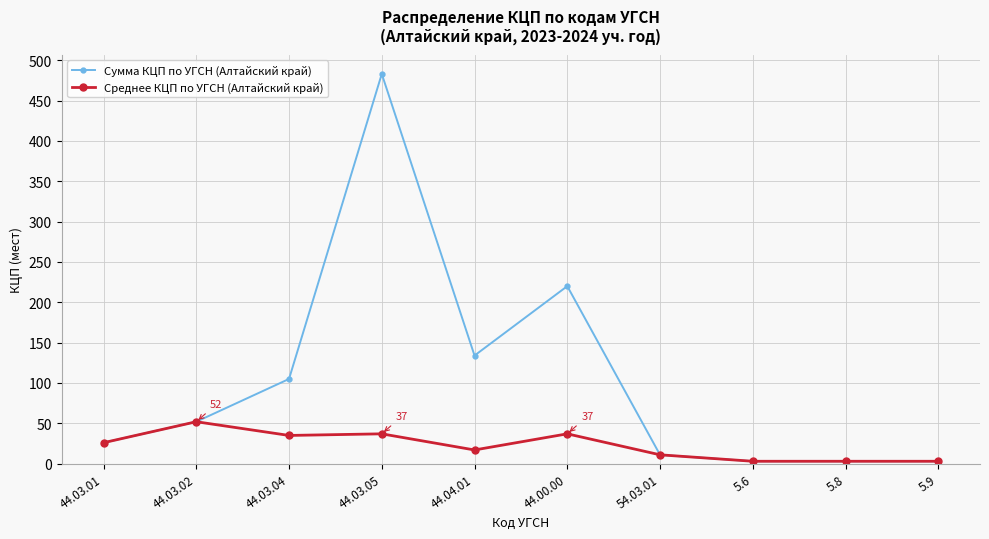

Rank the series by their maximum value, from highest to lowest.

Сумма КЦП по УГСН (Алтайский край), Среднее КЦП по УГСН (Алтайский край)